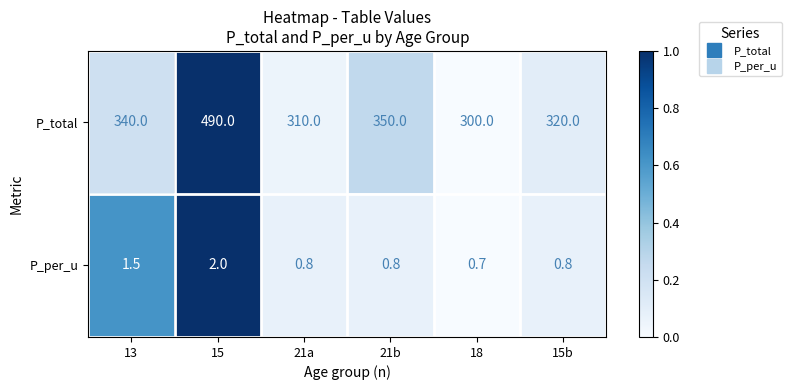

Reading left to right, transcribe all the data shown in this chart.

P_total: 13=340.0	15=490.0	21a=310.0	21b=350.0	18=300.0	15b=320.0
P_per_u: 13=1.5	15=2.0	21a=0.8	21b=0.8	18=0.7	15b=0.8